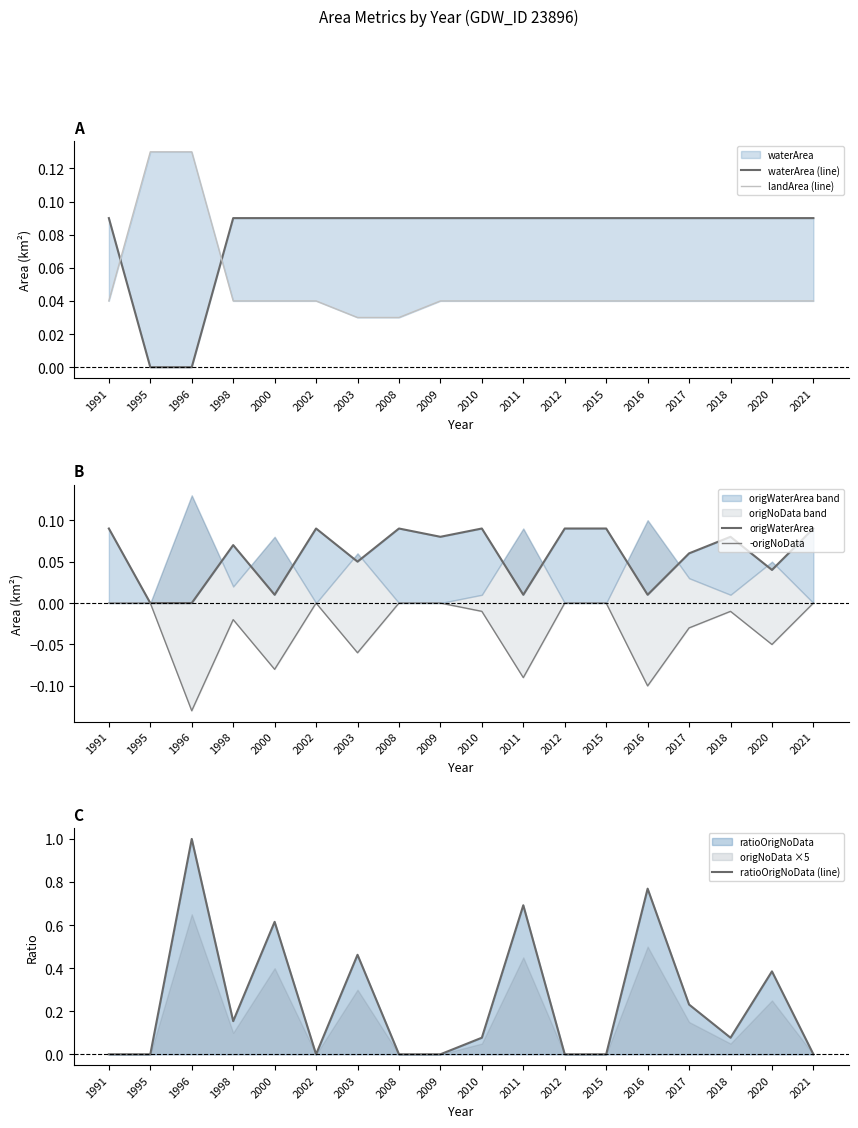

Rank the categories by -origNoData value from lowest to highest.

1996, 2016, 2011, 2000, 2003, 2020, 2017, 1998, 2010, 2018, 1991, 1995, 2002, 2008, 2009, 2012, 2015, 2021